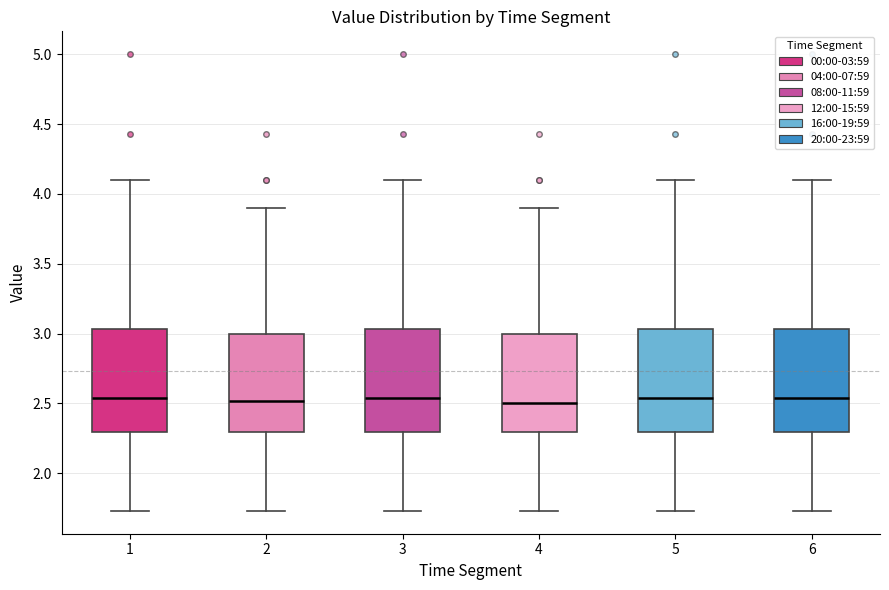

Reading left to right, read every box against the y-axis: the position of its median line, the range the box covers, and the ends of its whiskers. The values are not printed on the chart, so give them approximately, as read against the axis.

1: median 2.55, box 2.30 to 3.05, whiskers 1.75 to 4.10
2: median 2.50, box 2.30 to 3.00, whiskers 1.75 to 3.90
3: median 2.55, box 2.30 to 3.05, whiskers 1.75 to 4.10
4: median 2.50, box 2.30 to 3.00, whiskers 1.75 to 3.90
5: median 2.55, box 2.30 to 3.05, whiskers 1.75 to 4.10
6: median 2.55, box 2.30 to 3.05, whiskers 1.75 to 4.10